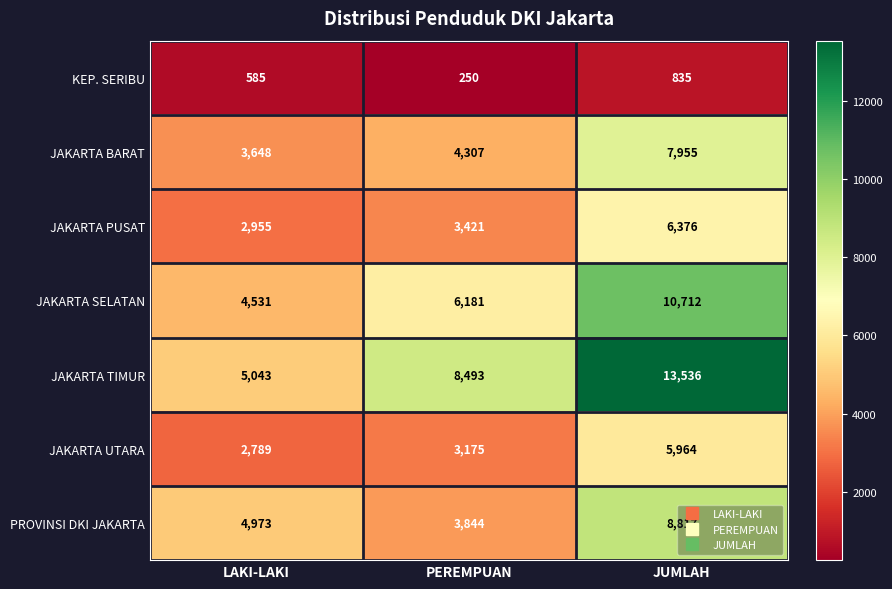

Is the value of KEP. SERIBU at LAKI-LAKI greater than the value of JAKARTA PUSAT at LAKI-LAKI?

No